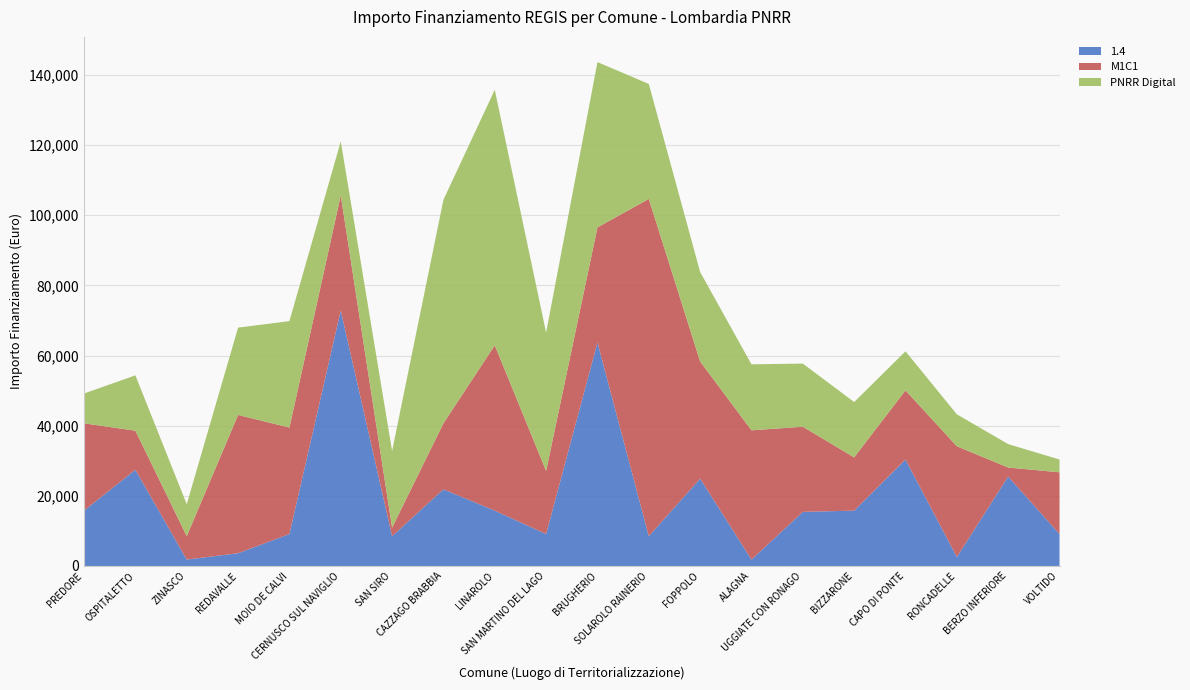

Reading right to left, list all the values displayed in this chart.

1.4: VOLTIDO=9105	BERZO INFERIORE=25494	RONCADELLE=2571	CAPO DI PONTE=30350	BIZZARONE=15782	UGGIATE CON RONAGO=15426	ALAGNA=1821	FOPPOLO=24887	SOLAROLO RAINERIO=8498	BRUGHERIO=63735	SAN MARTINO DEL LAGO=9105	LINAROLO=15782	CAZZAGO BRABBIA=21852	SAN SIRO=8498	CERNUSCO SUL NAVIGLIO=72840	MOIO DE CALVI=9105	REDAVALLE=3642	ZINASCO=1821	OSPITALETTO=27424	PREDORE=15782
M1C1: VOLTIDO=17603	BERZO INFERIORE=2571	RONCADELLE=31564	CAPO DI PONTE=19711	BIZZARONE=15175	UGGIATE CON RONAGO=24280	ALAGNA=36851	FOPPOLO=33423	SOLAROLO RAINERIO=96145	BRUGHERIO=32778	SAN MARTINO DEL LAGO=17997	LINAROLO=47135	CAZZAGO BRABBIA=18817	SAN SIRO=2428	CERNUSCO SUL NAVIGLIO=32778	MOIO DE CALVI=30350	REDAVALLE=39422	ZINASCO=6677	OSPITALETTO=11141	PREDORE=24887
PNRR Digital: VOLTIDO=3642	BERZO INFERIORE=6677	RONCADELLE=9105	CAPO DI PONTE=11141	BIZZARONE=15782	UGGIATE CON RONAGO=17997	ALAGNA=18817	FOPPOLO=25494	SOLAROLO RAINERIO=32778	BRUGHERIO=47135	SAN MARTINO DEL LAGO=39422	LINAROLO=72840	CAZZAGO BRABBIA=63735	SAN SIRO=21852	CERNUSCO SUL NAVIGLIO=15426	MOIO DE CALVI=30350	REDAVALLE=24887	ZINASCO=9105	OSPITALETTO=15782	PREDORE=8498